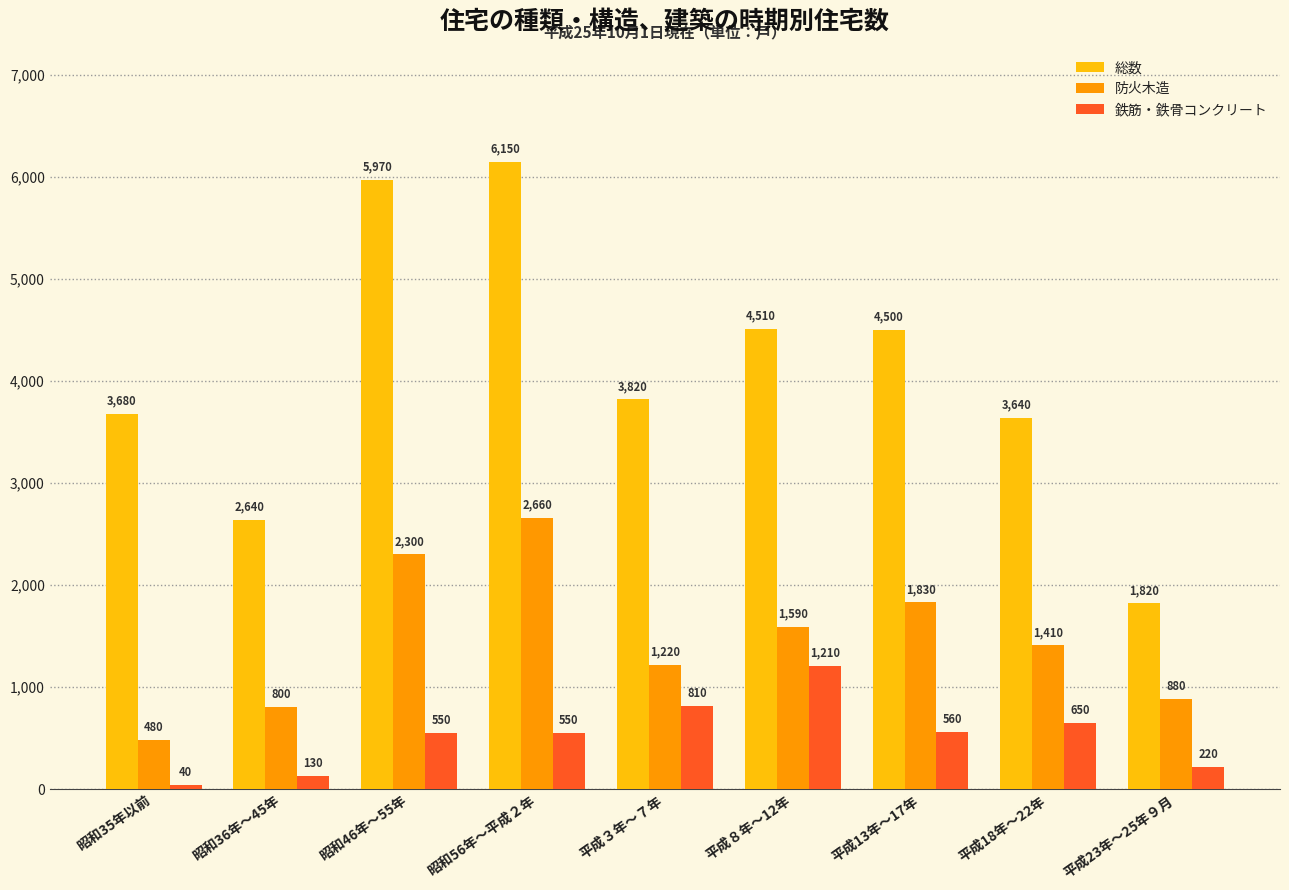

Reading left to right, transcribe all the data shown in this chart.

総数: 昭和35年以前=3680	昭和36年～45年=2640	昭和46年～55年=5970	昭和56年～平成２年=6150	平成３年～７年=3820	平成８年～12年=4510	平成13年～17年=4500	平成18年～22年=3640	平成23年～25年９月=1820
防火木造: 昭和35年以前=480	昭和36年～45年=800	昭和46年～55年=2300	昭和56年～平成２年=2660	平成３年～７年=1220	平成８年～12年=1590	平成13年～17年=1830	平成18年～22年=1410	平成23年～25年９月=880
鉄筋・鉄骨コンクリート: 昭和35年以前=40	昭和36年～45年=130	昭和46年～55年=550	昭和56年～平成２年=550	平成３年～７年=810	平成８年～12年=1210	平成13年～17年=560	平成18年～22年=650	平成23年～25年９月=220